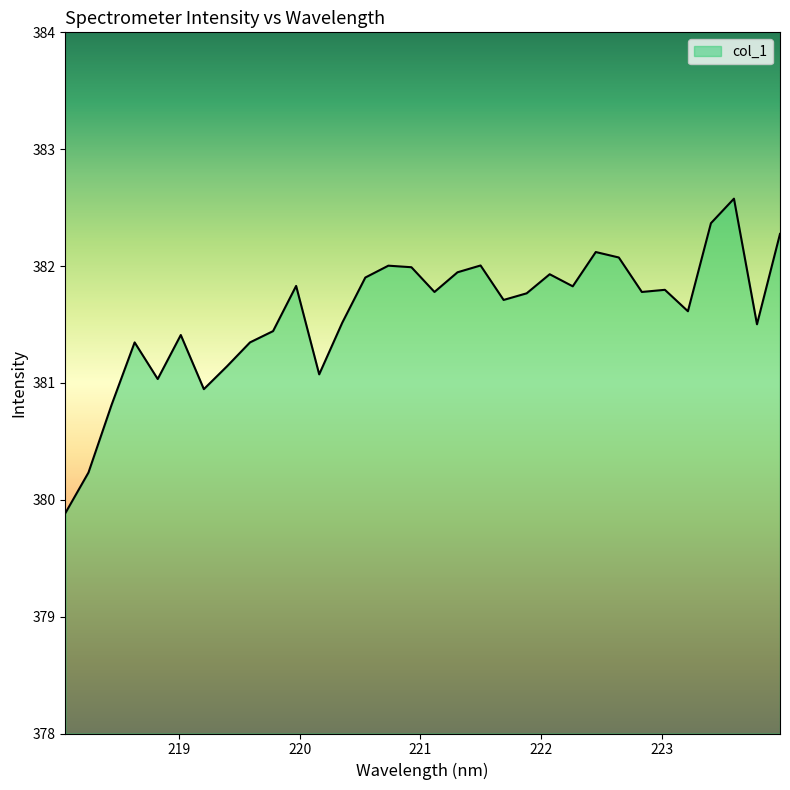

What is the minimum value shown in the chart?

379.9